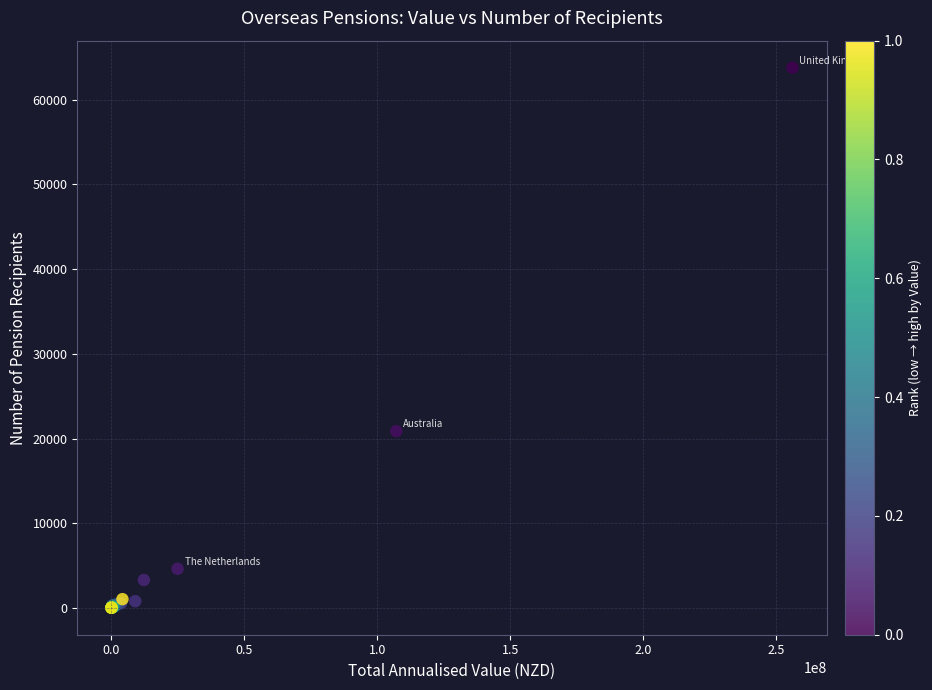

What Y value in the scatter plot is closest to 31909?

20870